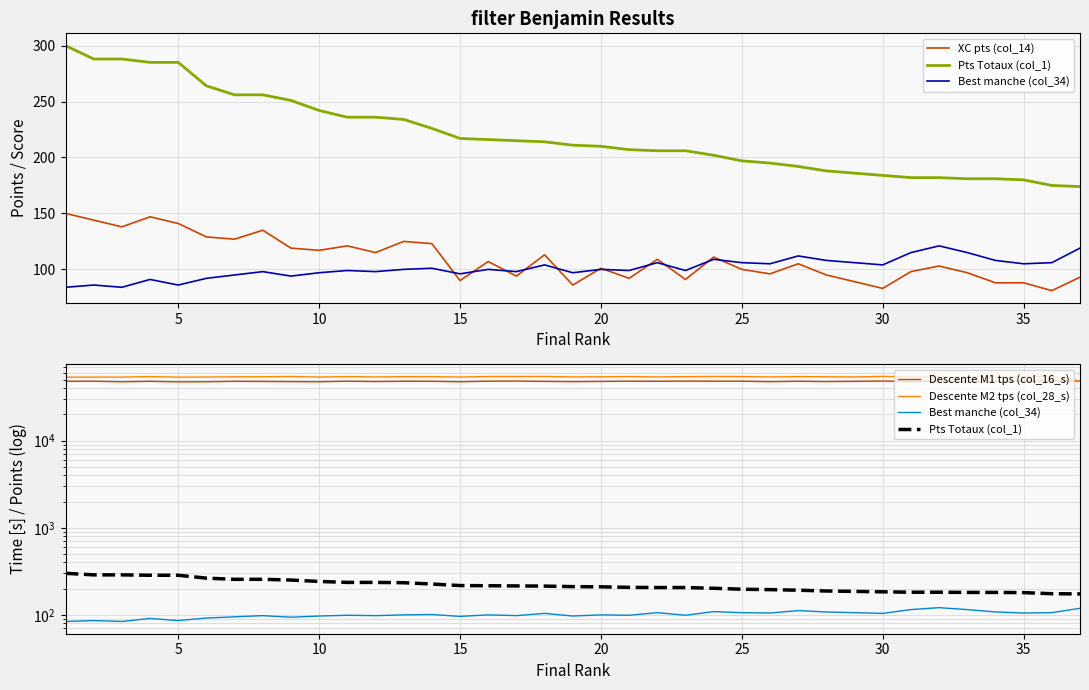

Where is the first local maximum for Descente M2 tps (col_28_s)?

5